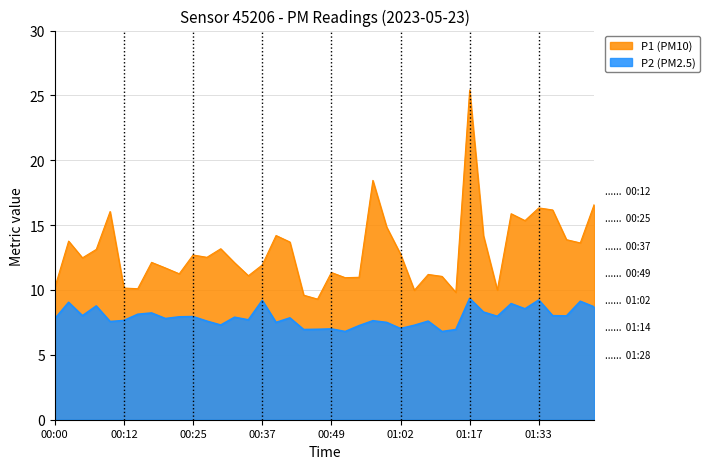

What position from the left is 00:40?

17